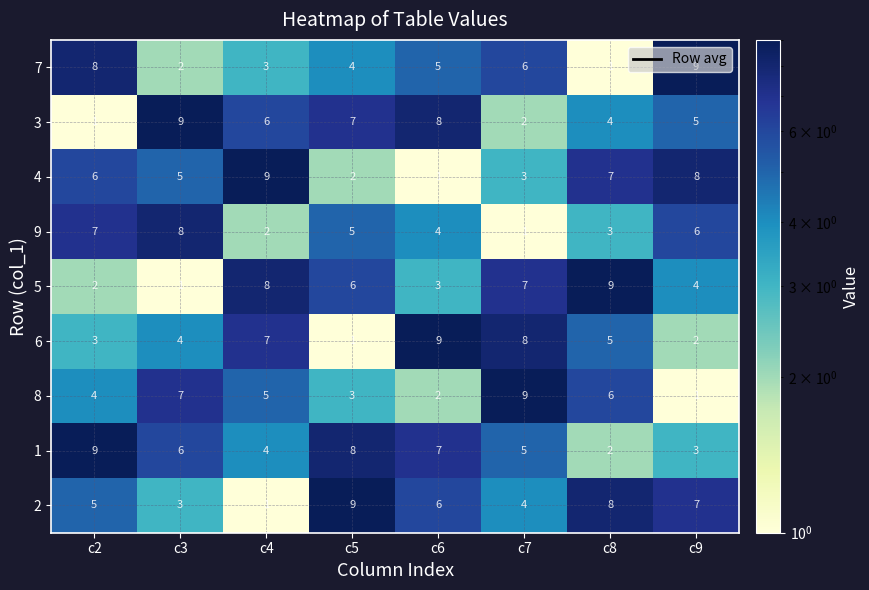

What is the smallest value displayed?

1